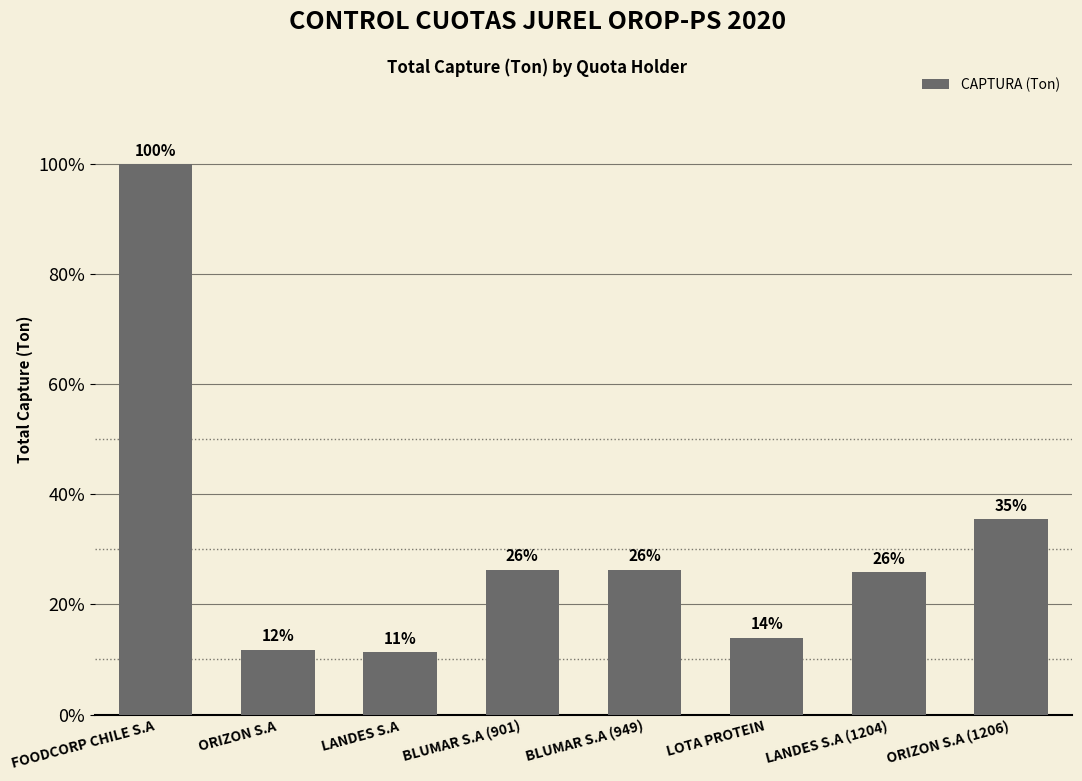

Reading right to left, transcribe all the data shown in this chart.

ORIZON S.A (1206)=7555.0	LANDES S.A (1204)=5500.0	LOTA PROTEIN=2964.1	BLUMAR S.A (949)=5594.0	BLUMAR S.A (901)=5600.0	LANDES S.A=2400.0	ORIZON S.A=2500.0	FOODCORP CHILE S.A=21282.0